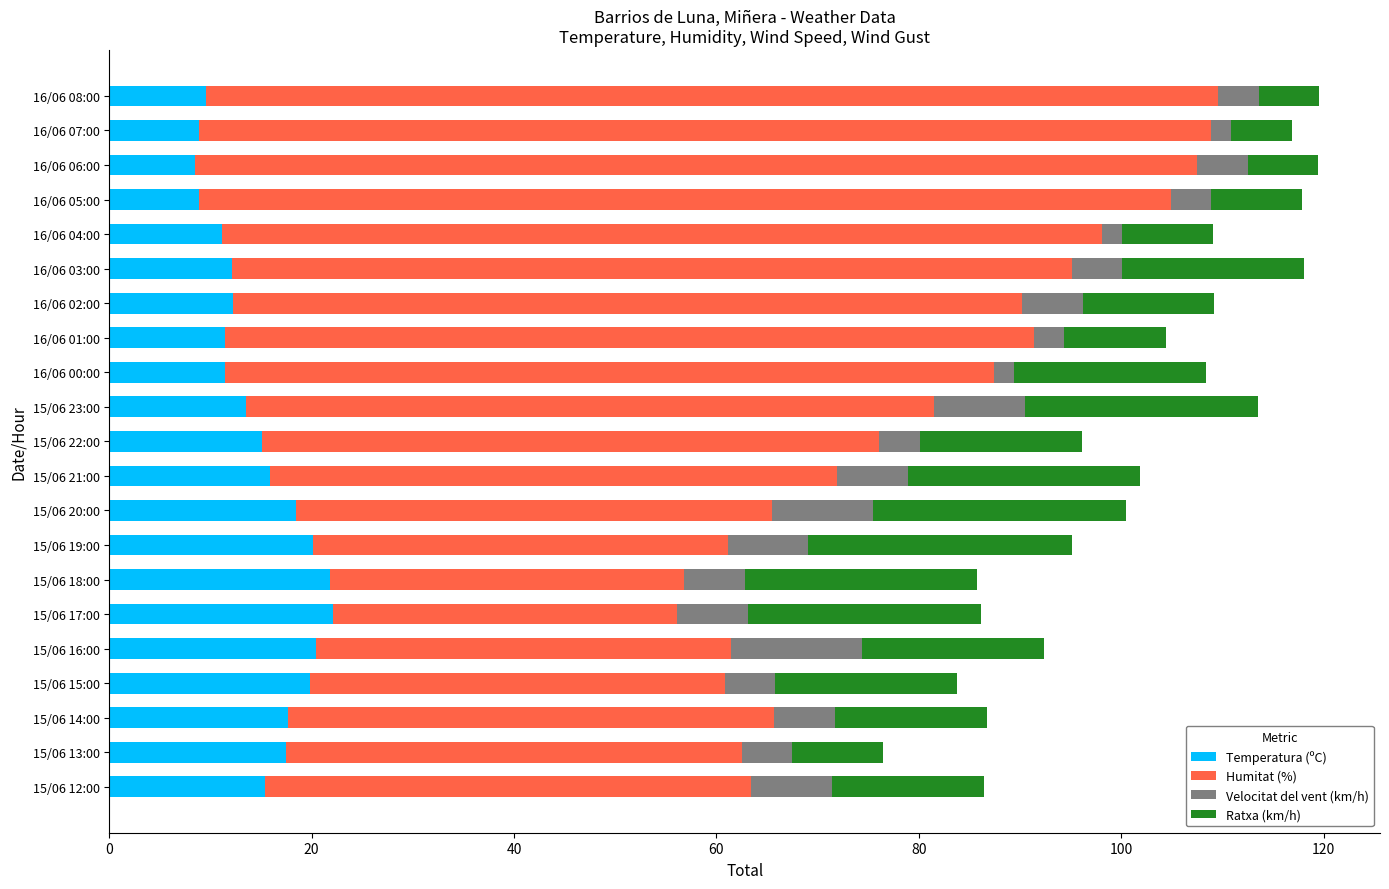

What is the total value across all series at 15/06 17:00?

86.1